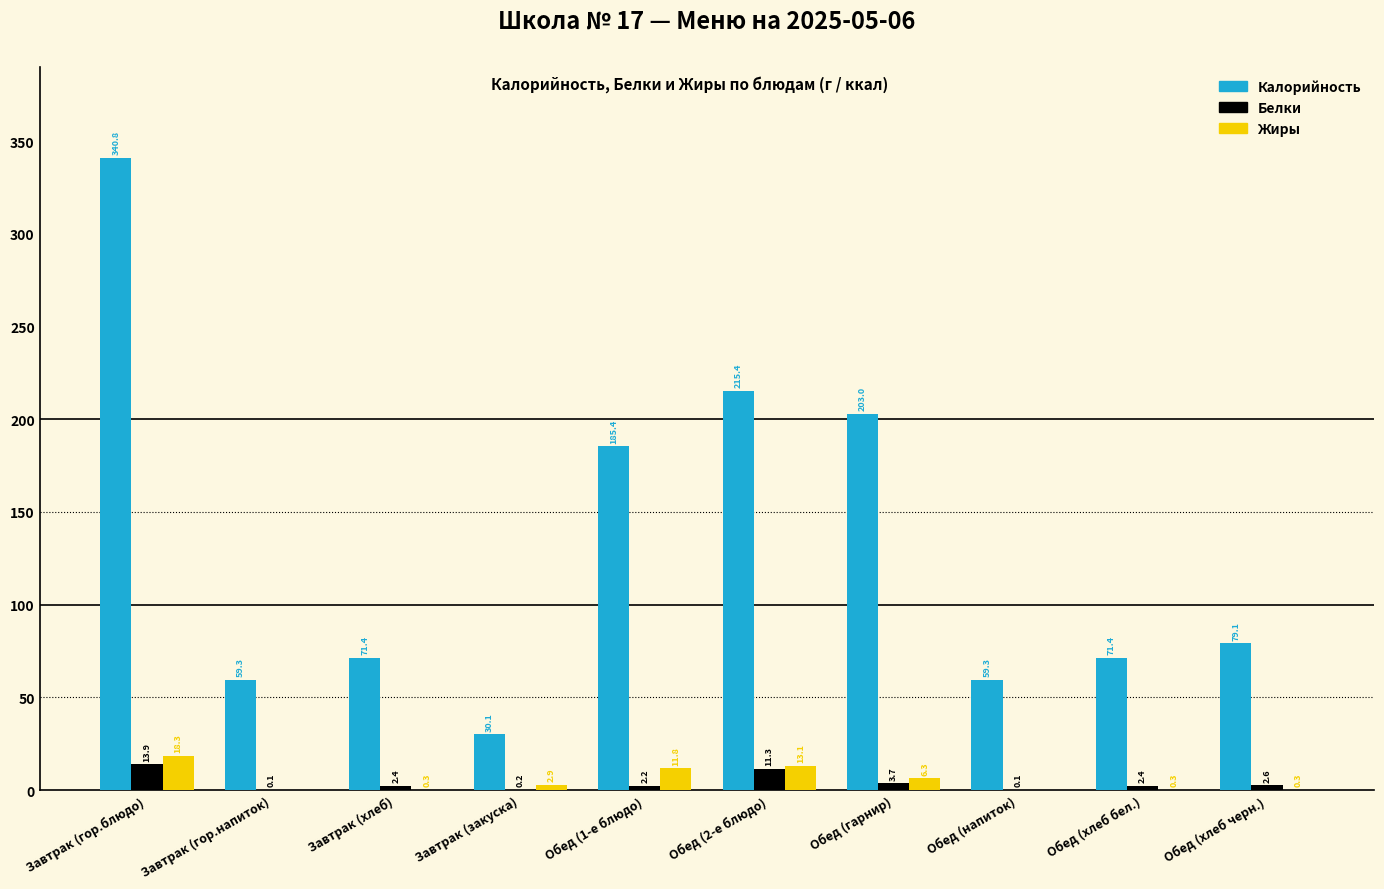

Are the bars horizontal?

No